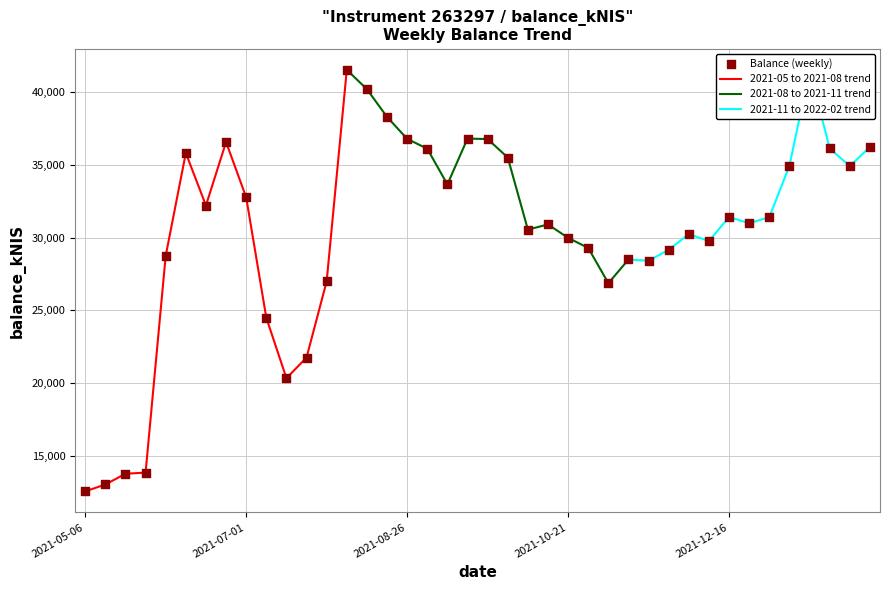

Which has a higher value, 2021-08-19 or 2021-09-14?

2021-08-19